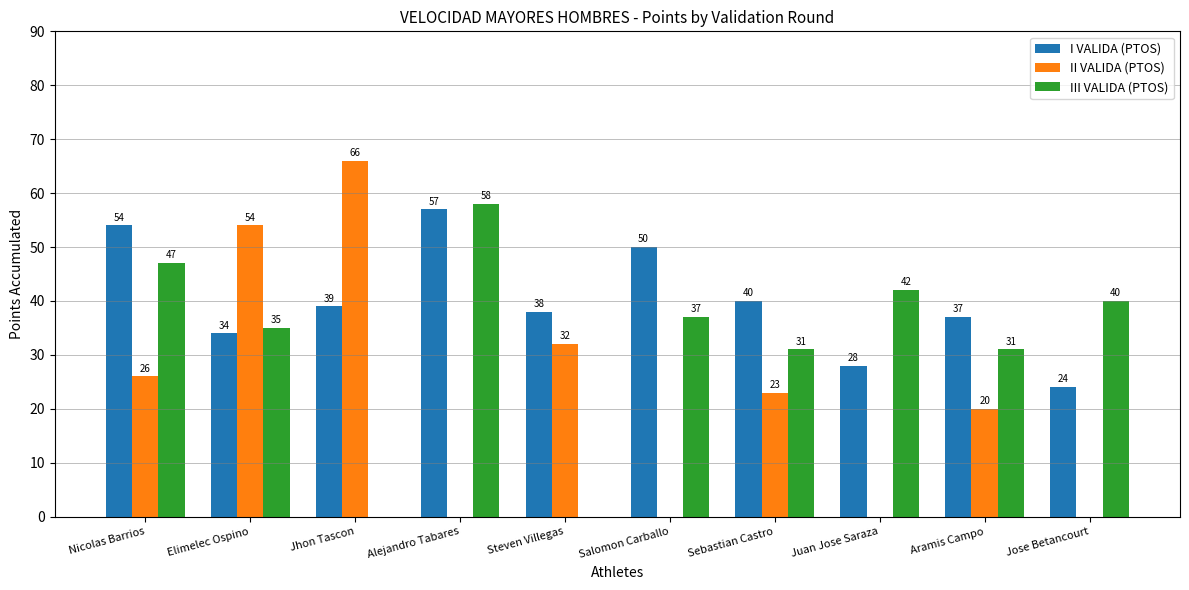

What is the sum of all I VALIDA (PTOS) values?

401